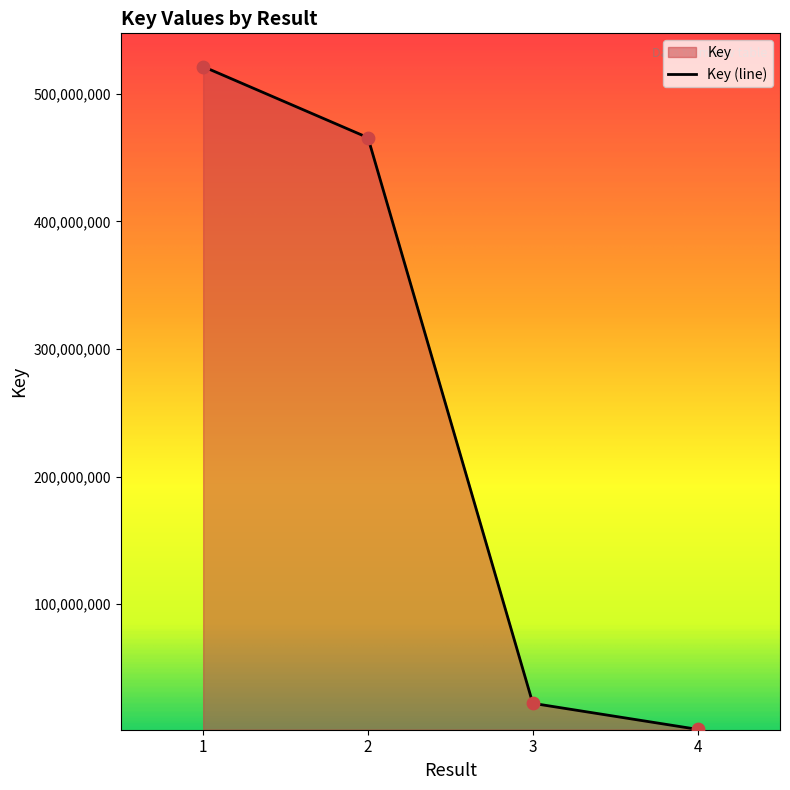

Which has a higher value, 2 or 4?

2